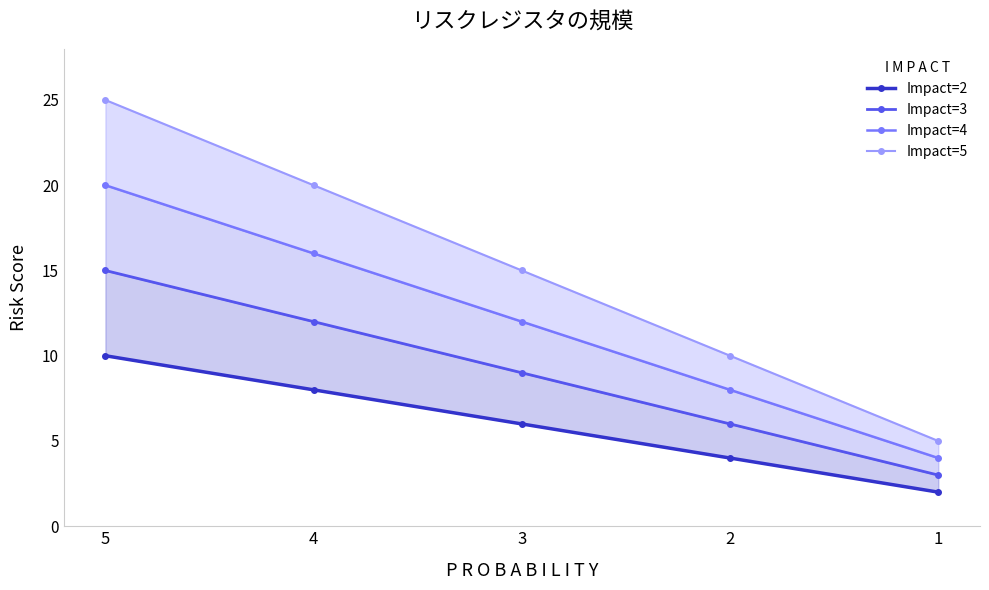

At which category is the sum across all series the highest?

5